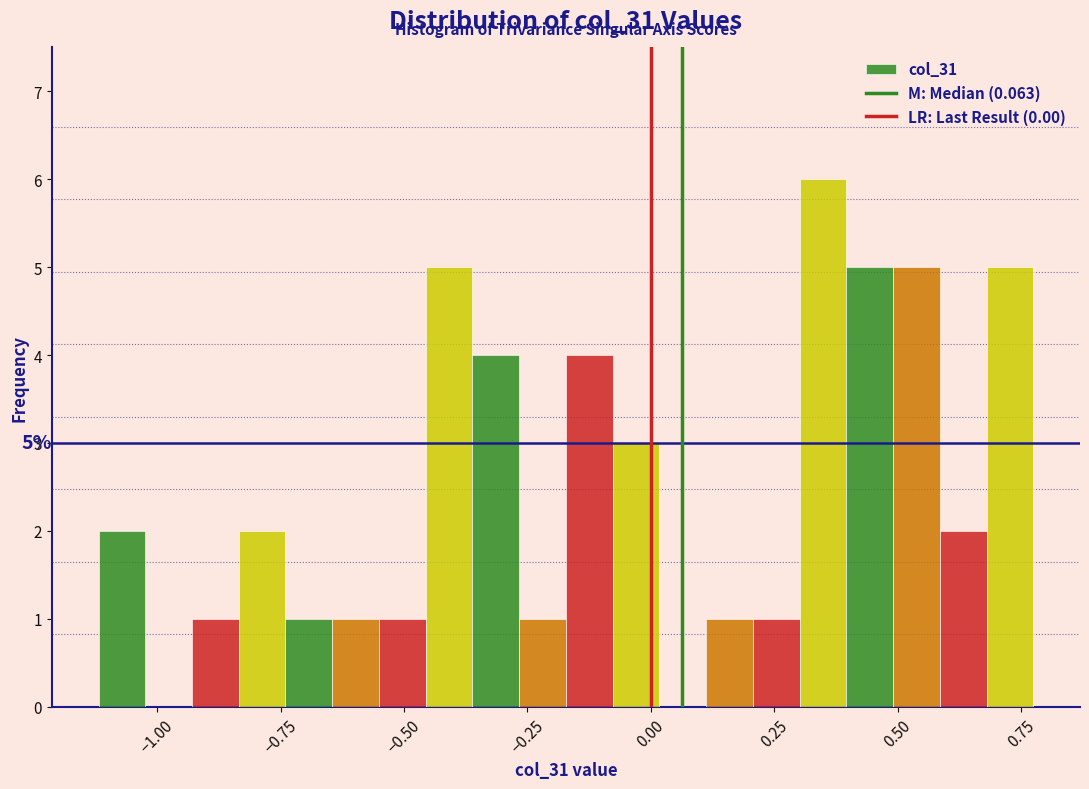

Around what value on the x-axis is the tallest bar? Give the approximate position of its centre, as read against the axis.

0.35